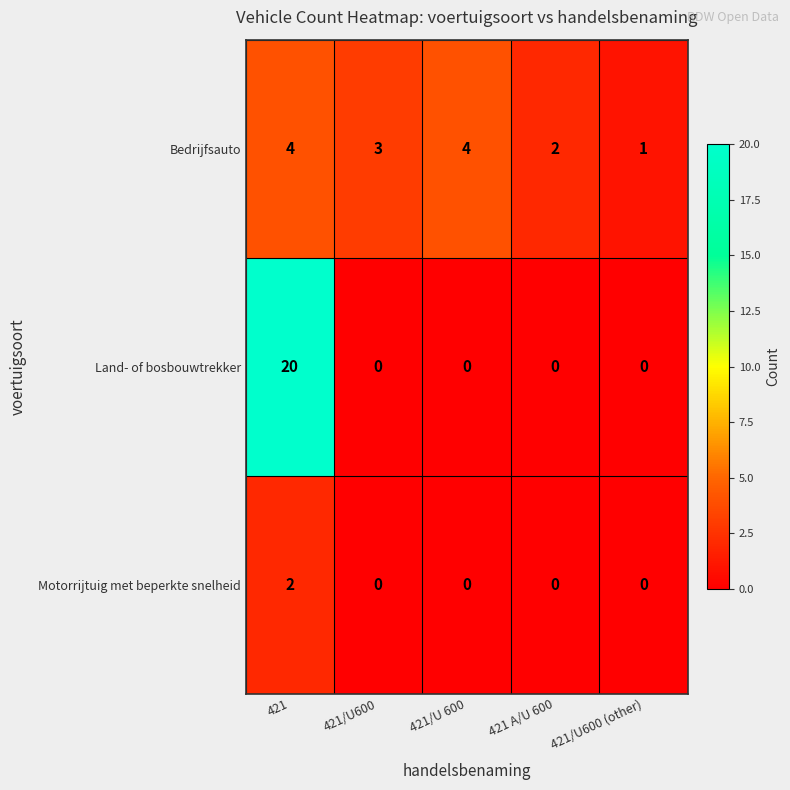

Count the Bedrijfsauto values in the range 2 to 4.

4